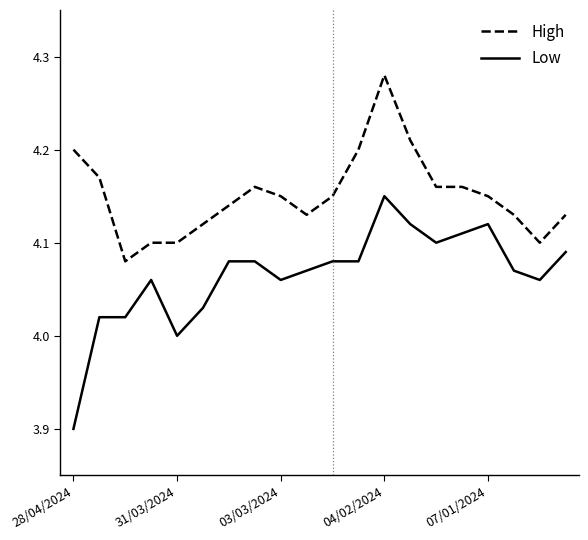

Which series has the largest total across all categories?

High